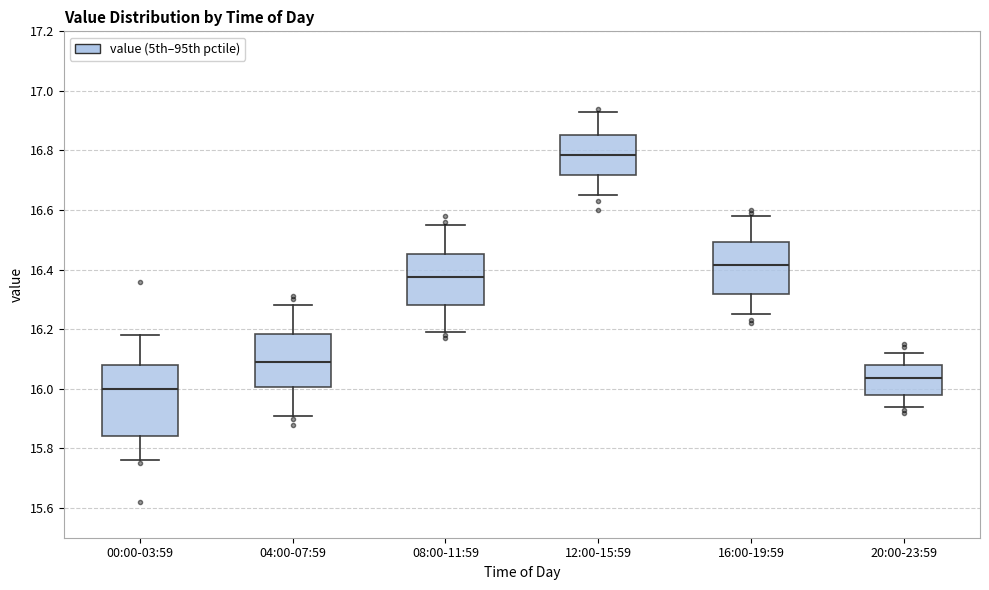

Which box is the tallest, from its lower edge to its upper edge?

00:00-03:59